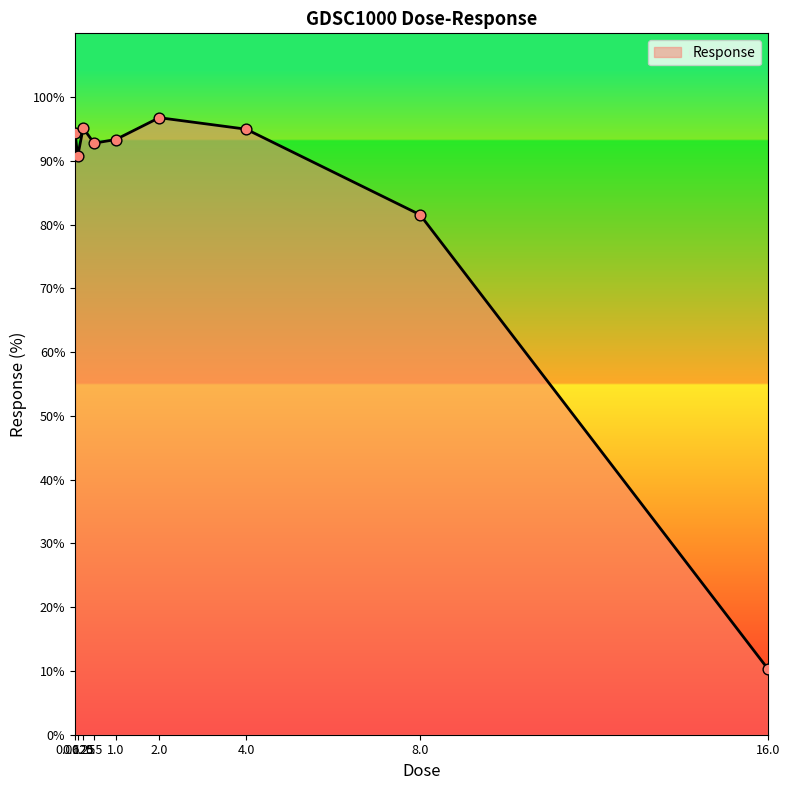

Which has a higher value, 16.0 or 2.0?

2.0